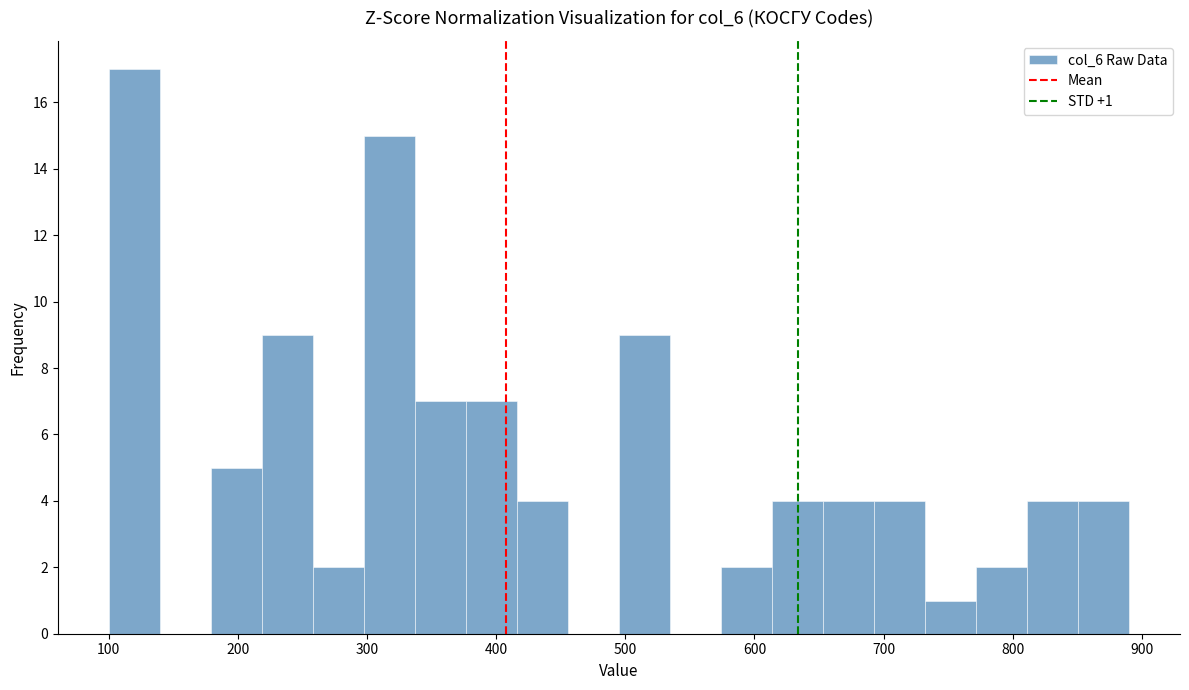

Read against the x-axis, roughly where is the centre of the tallest bar?

120